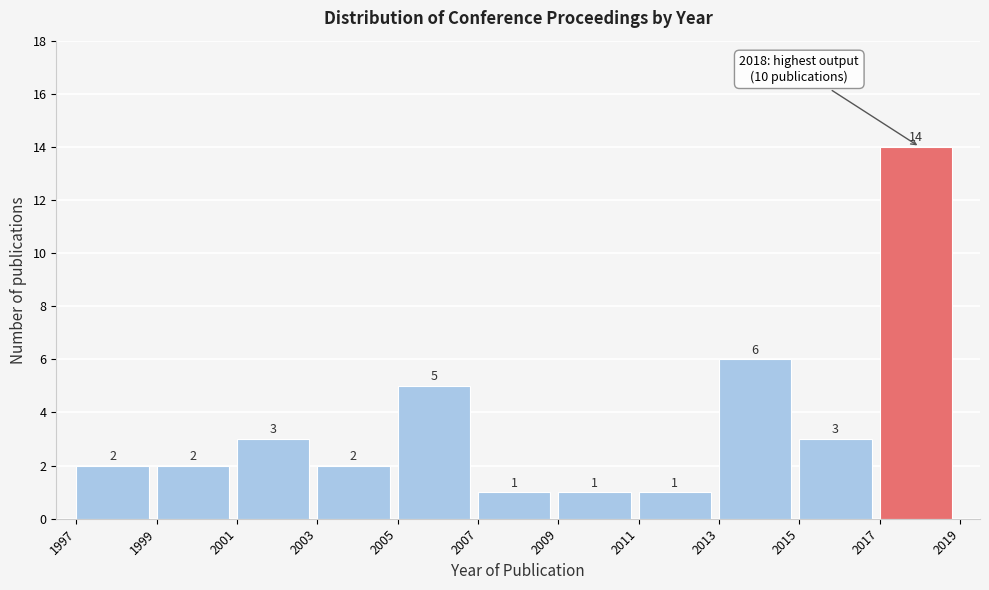

How tall is the bar that spans 2015 to 2017 on the x-axis?

3